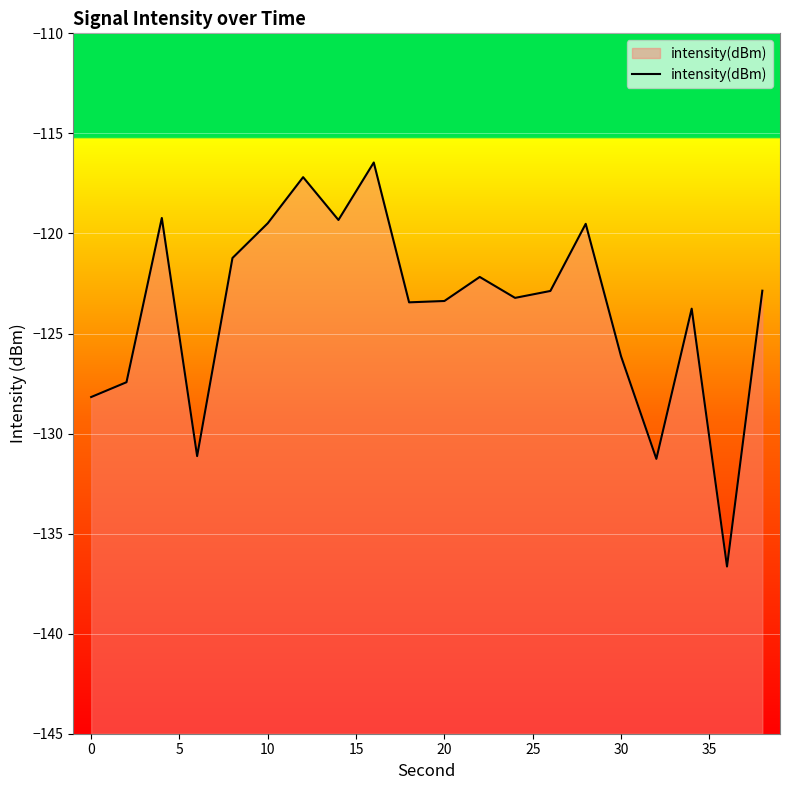

Does the chart display data point markers on the line(s)?

No